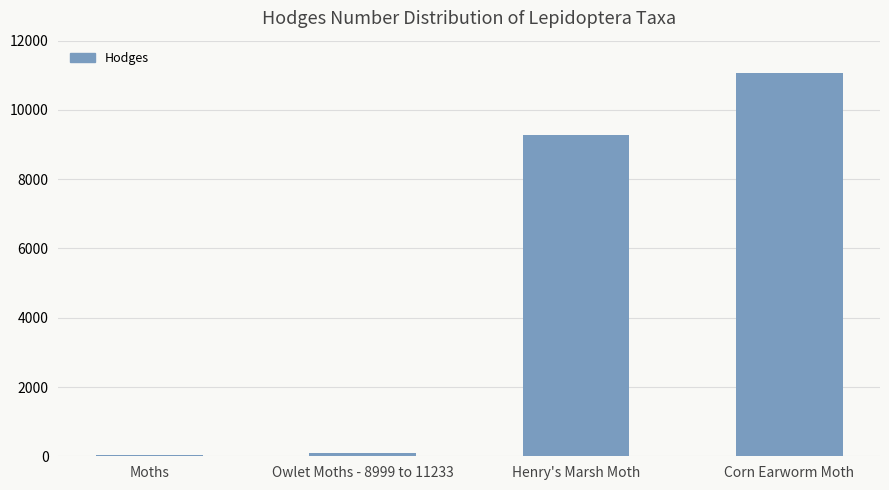

The value at Corn Earworm Moth is 7000.7. True or false?

False